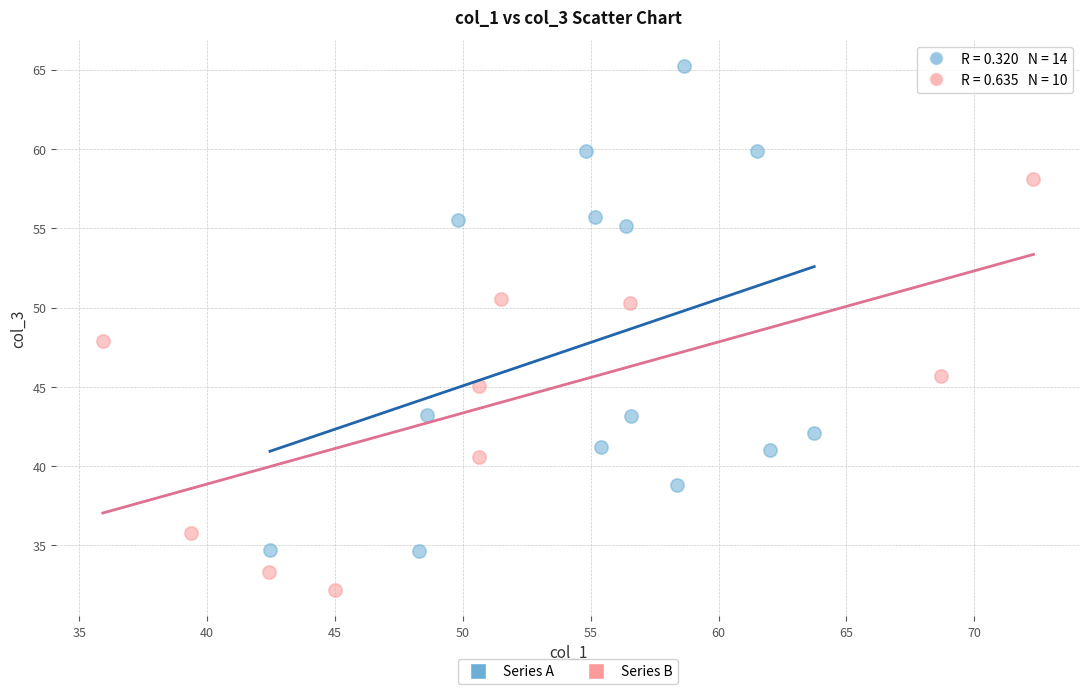

Which series has the widest spread of Y values?

Series A